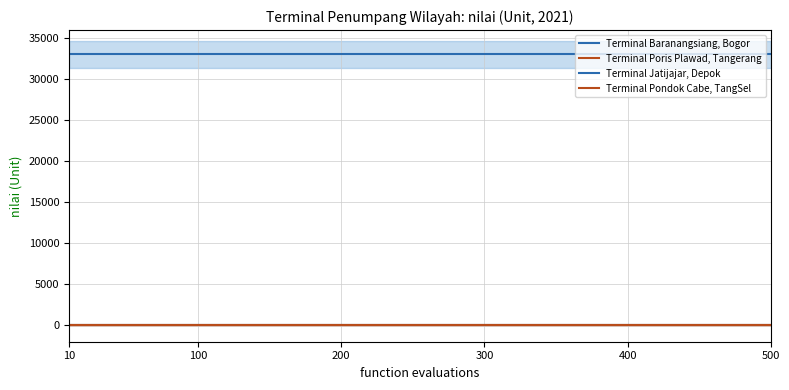

What is the total value across all series at 500?

33044